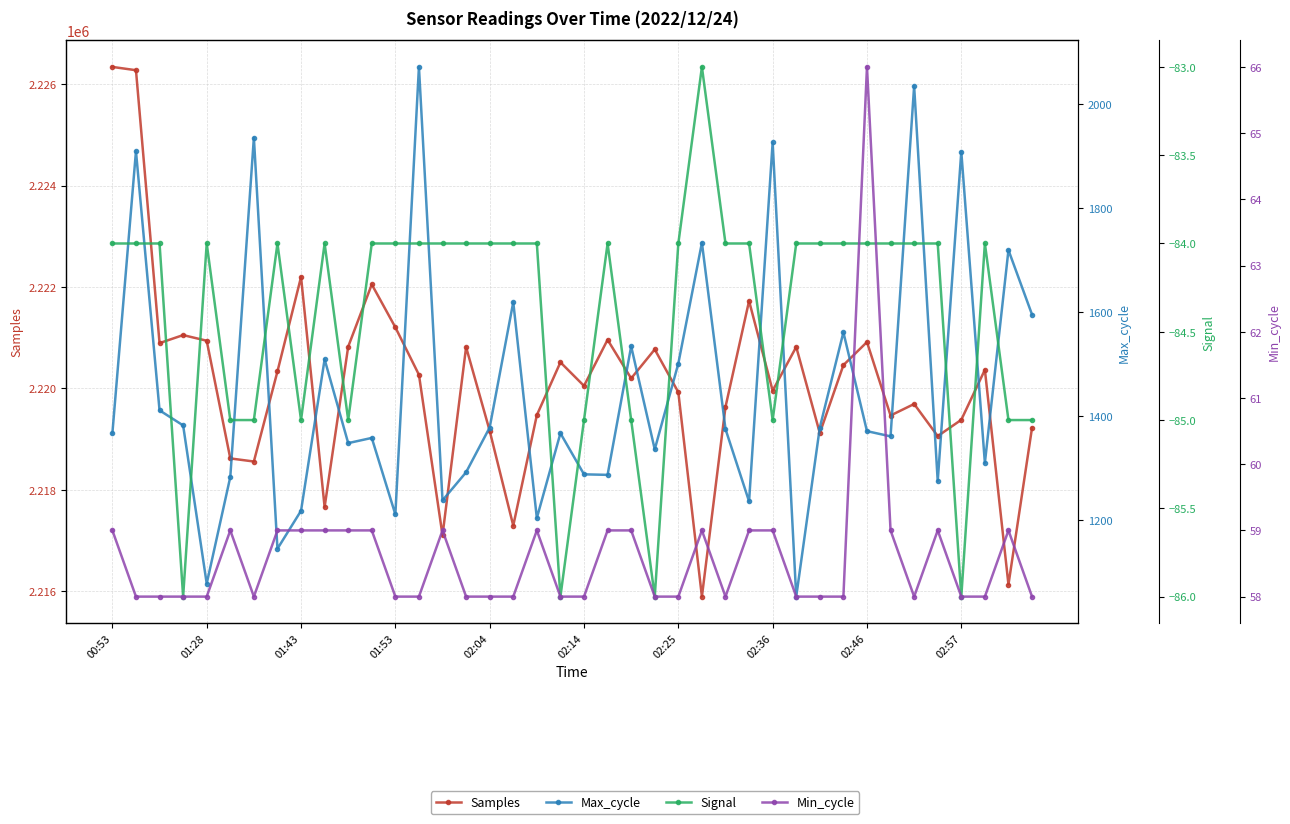

Is this an area chart (filled region under the line)?

No